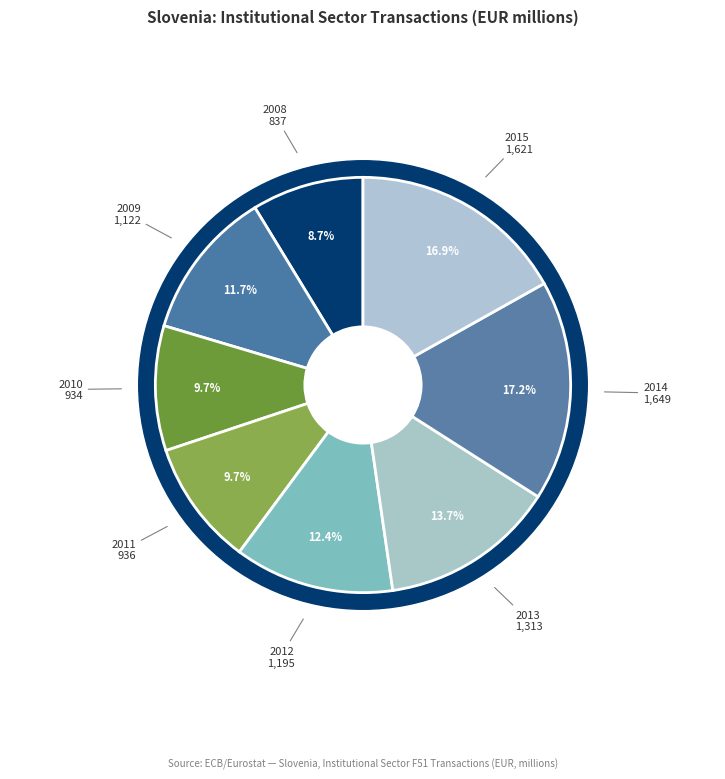

Is it true that 2015 is 22% of the pie?

False